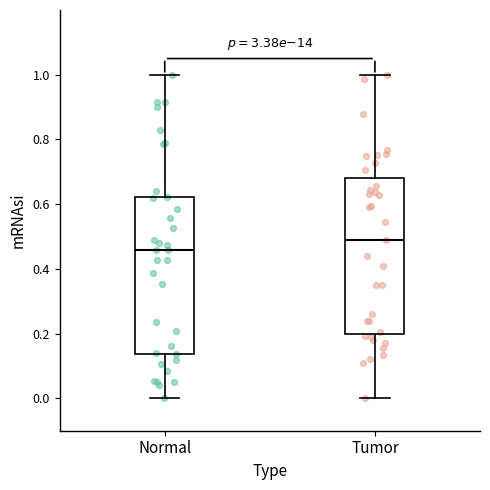

Which box's median line is the highest?

Tumor